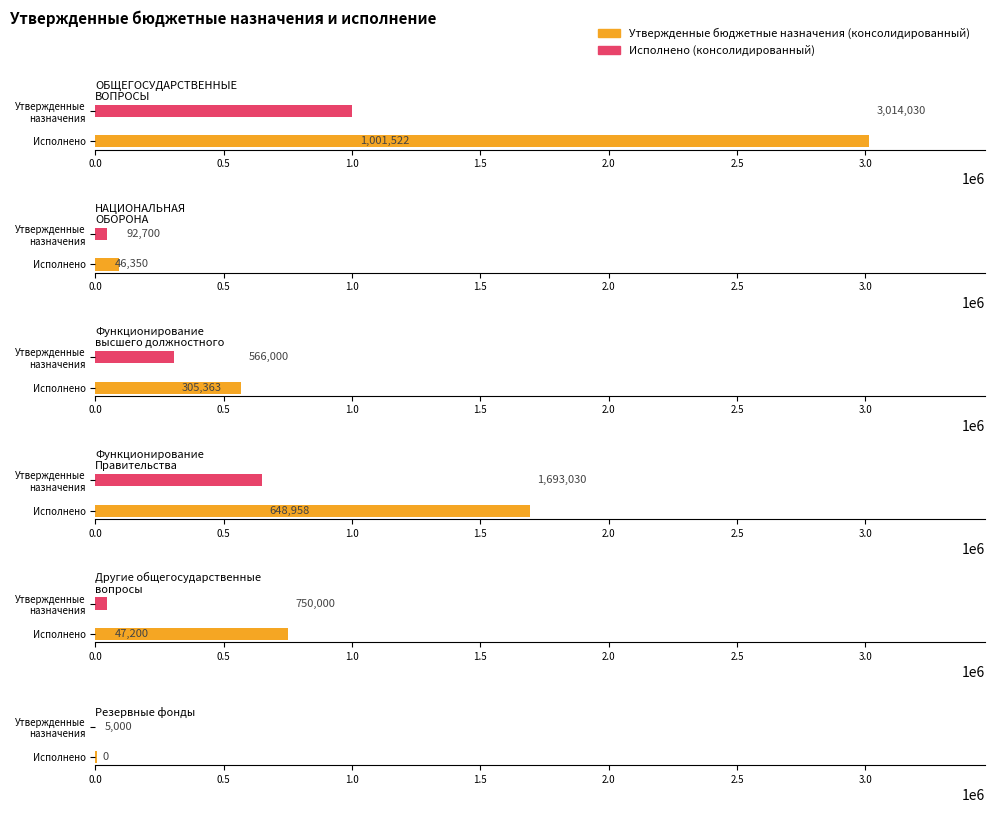

Which series has the largest total across all categories?

Утвержденные бюджетные назначения (консолидированный)